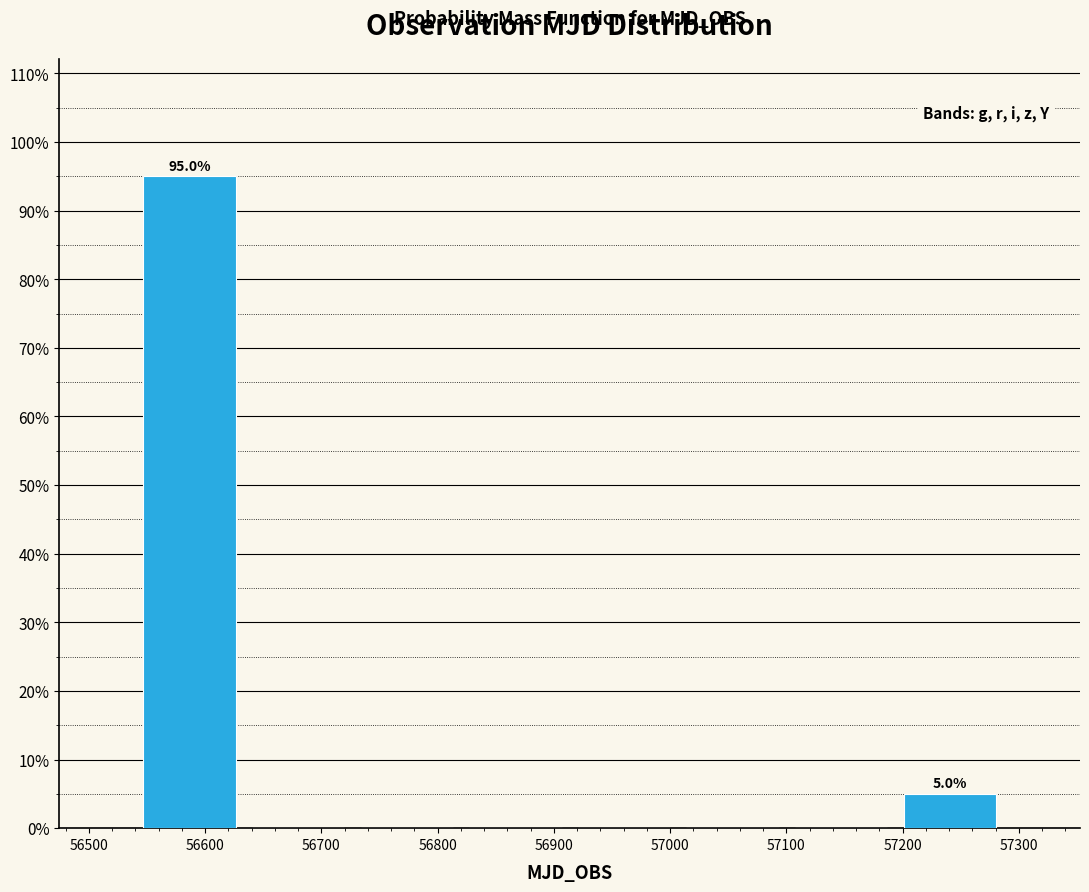

Which range on the x-axis has the tallest bar?

56540 to 56630